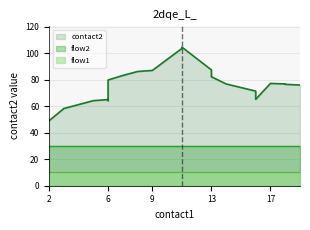

Where is the first local minimum for contact2?

2